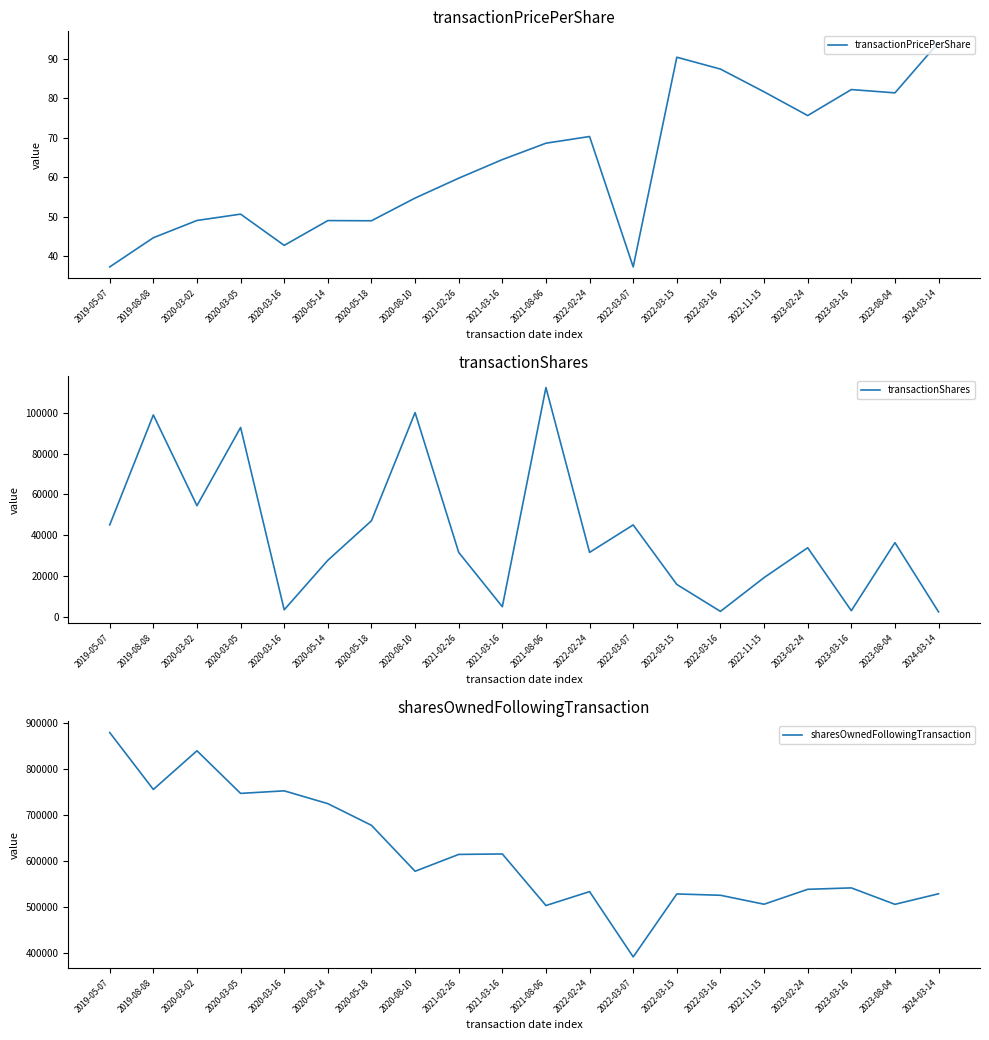

Where is sharesOwnedFollowingTransaction nearest to the value 635763?

2021-03-16